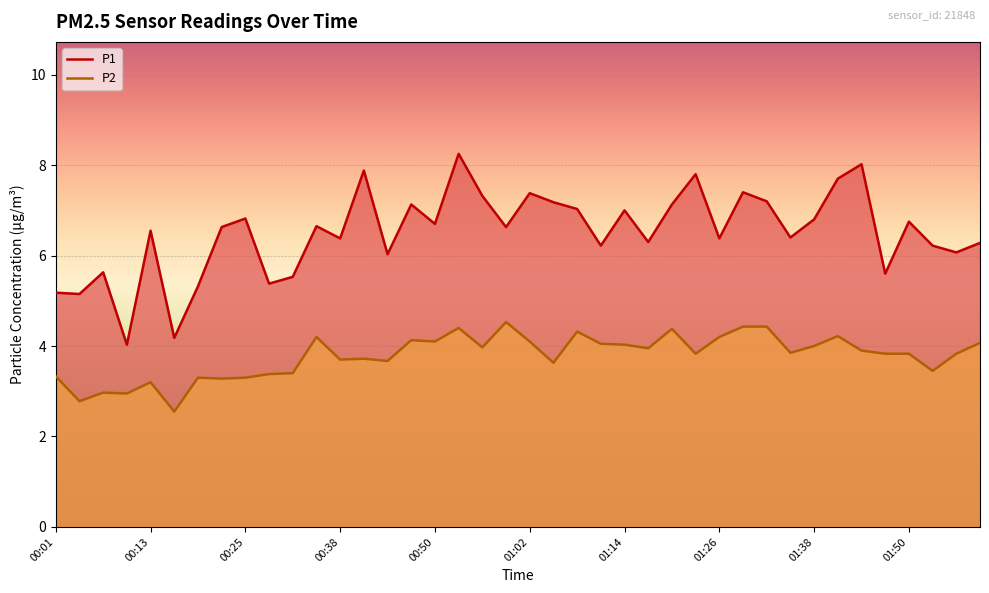

The value of P2 at 00:25 is 3.3. True or false?

True